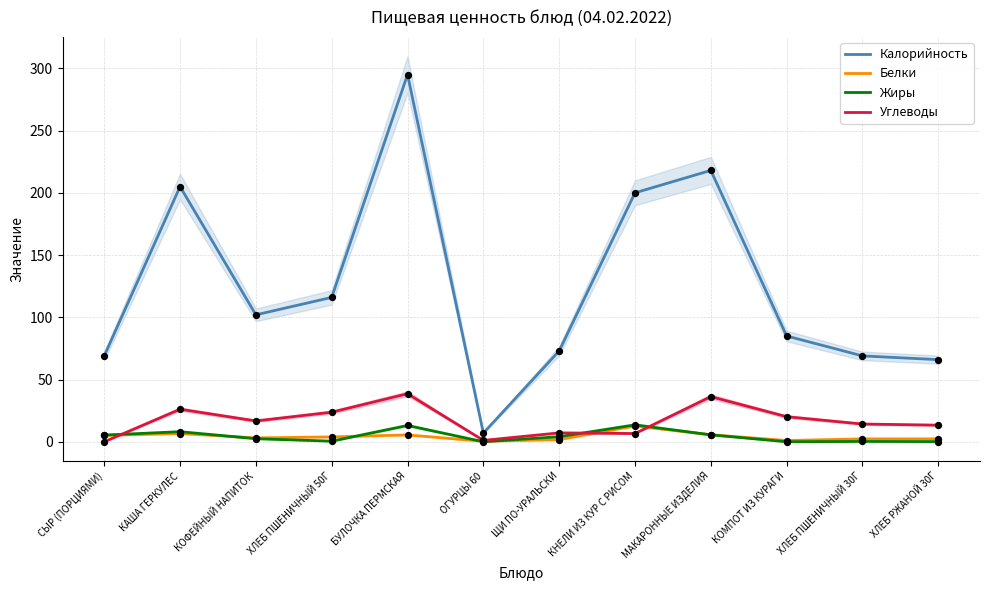

Which series contains the highest Y value?

Калорийность